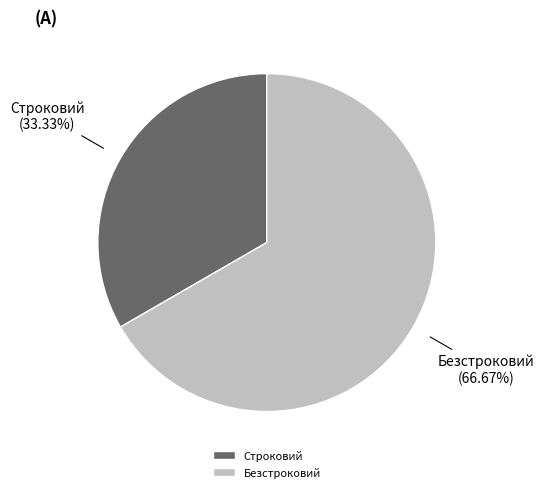

Rank the categories by value from lowest to highest.

Строковий, Безстроковий